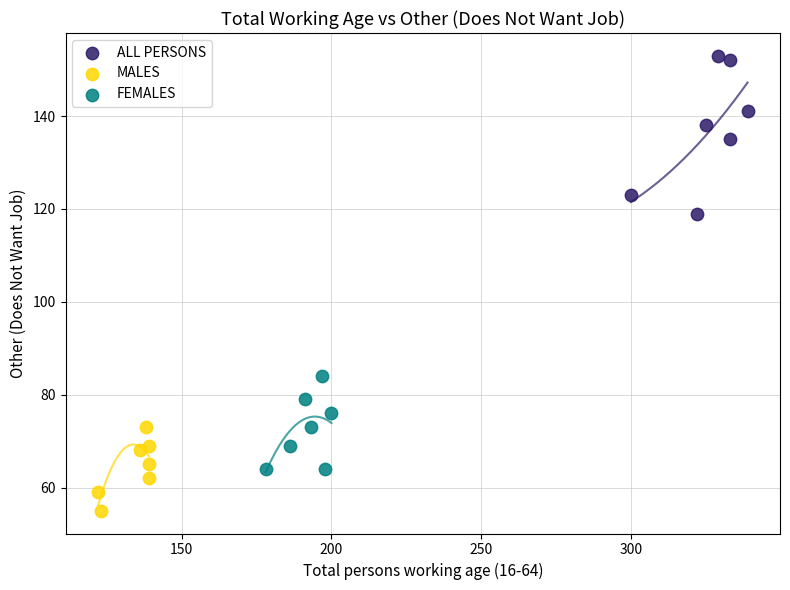

Which series contains the lowest Y value?

MALES